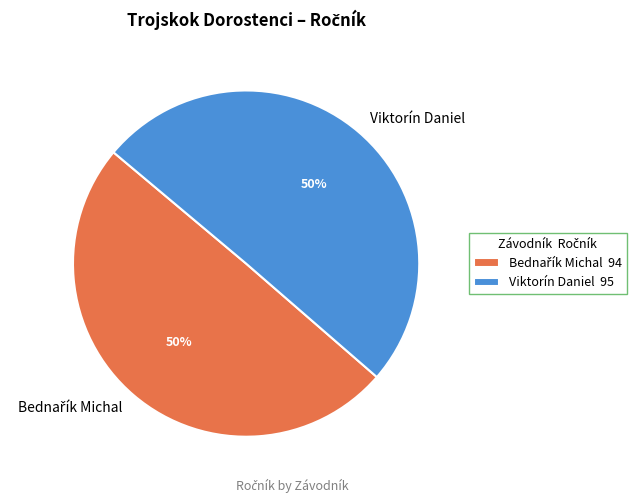

To the nearest percent, what is the average slice percentage?

50%